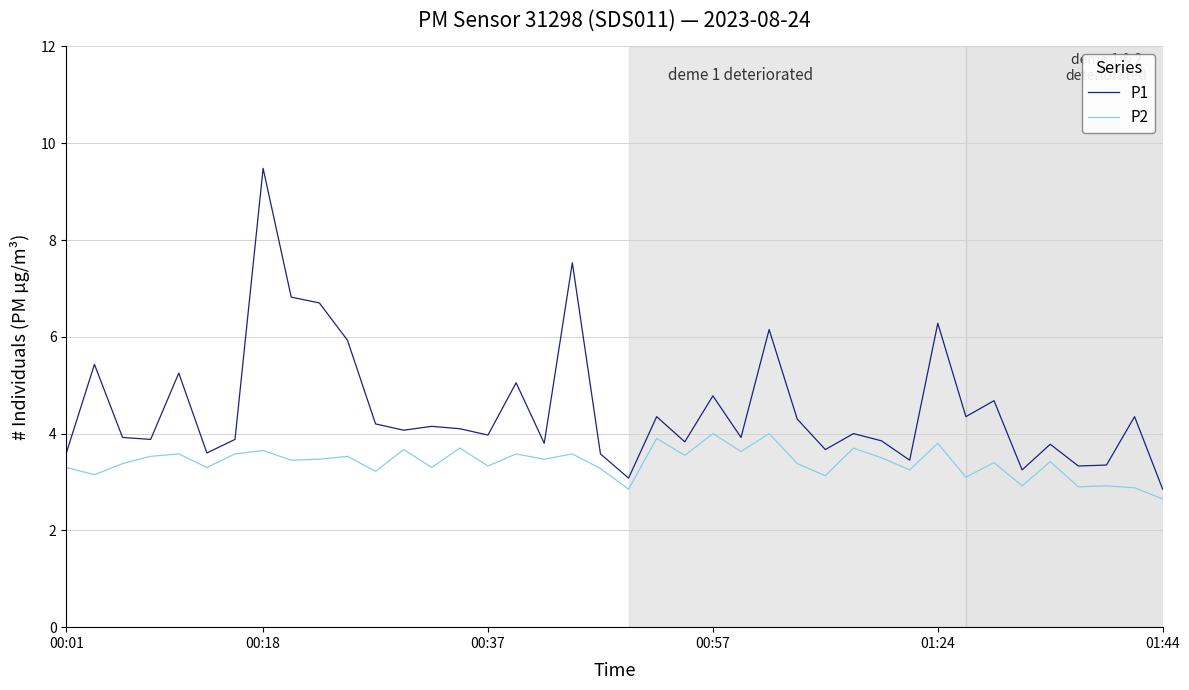

What is the difference between the maximum and minimum values in the P1 series?

6.6